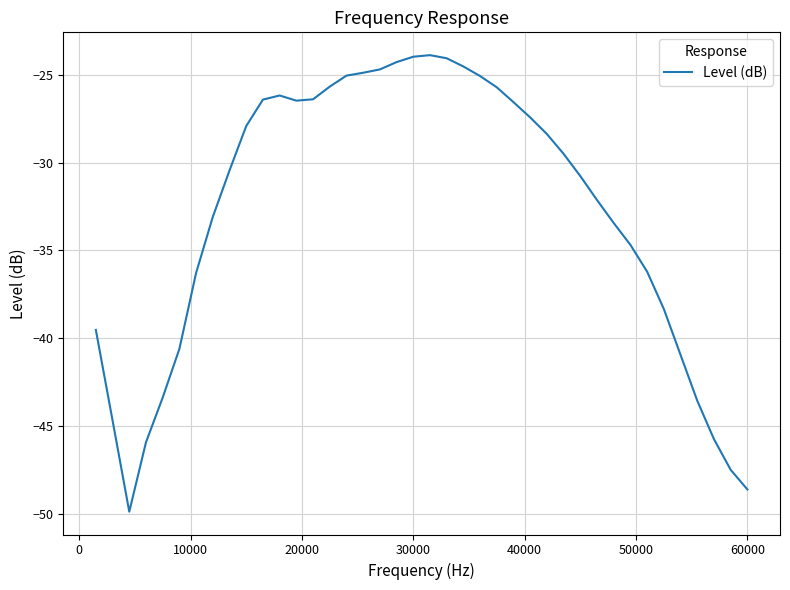

How many lines are shown in the chart?

1